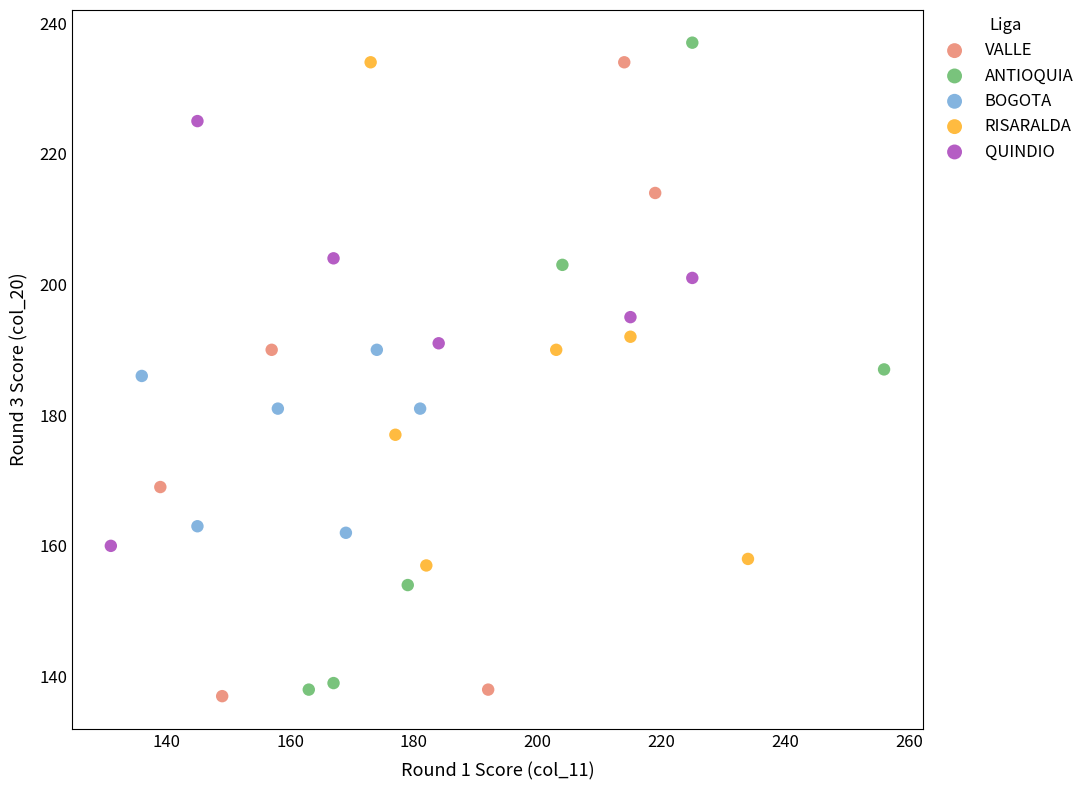

What are all the series names shown in the legend?

VALLE, ANTIOQUIA, BOGOTA, RISARALDA, QUINDIO